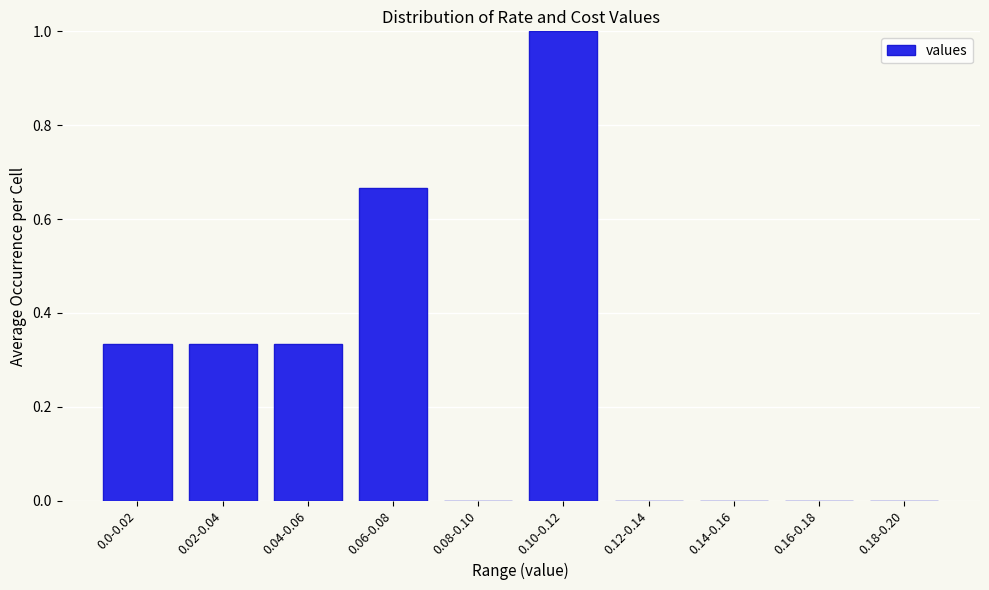

Which has a higher value, 0.16-0.18 or 0.04-0.06?

0.04-0.06